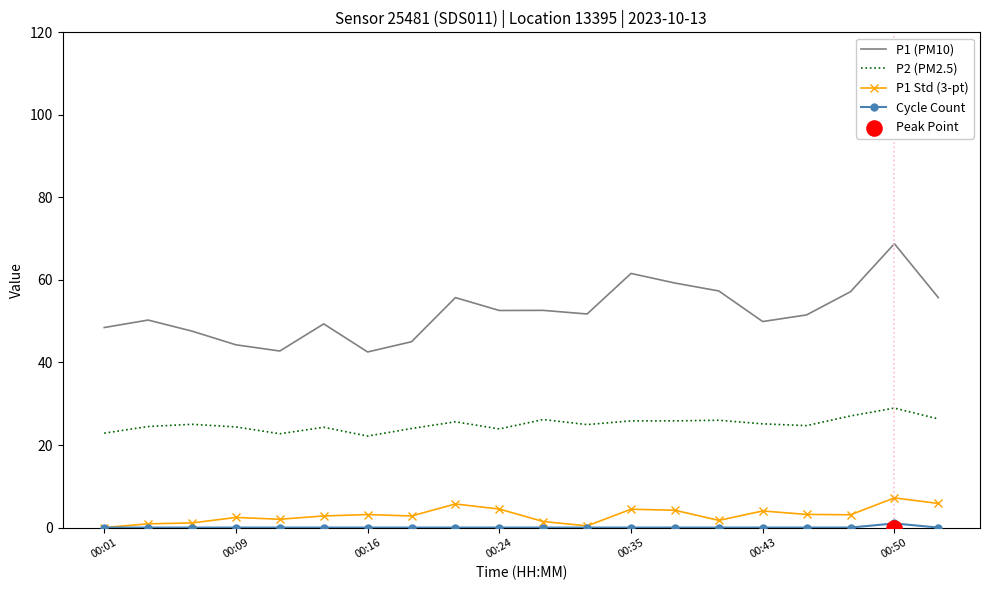

Which series has the largest total across all categories?

P1 (PM10)